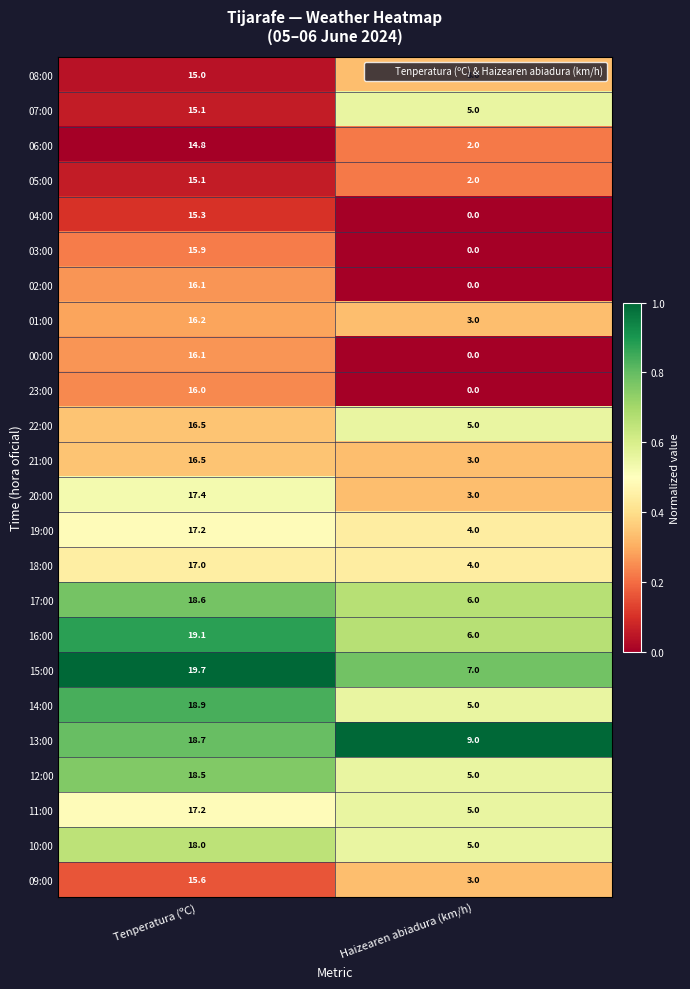

What is the lowest value of the 10:00 series?

5.0